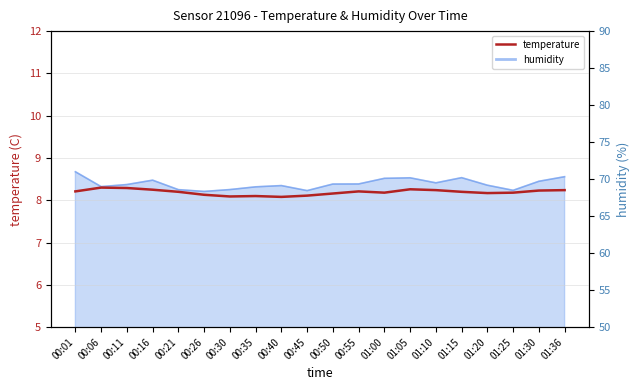

Does the chart have visible grid lines?

Yes